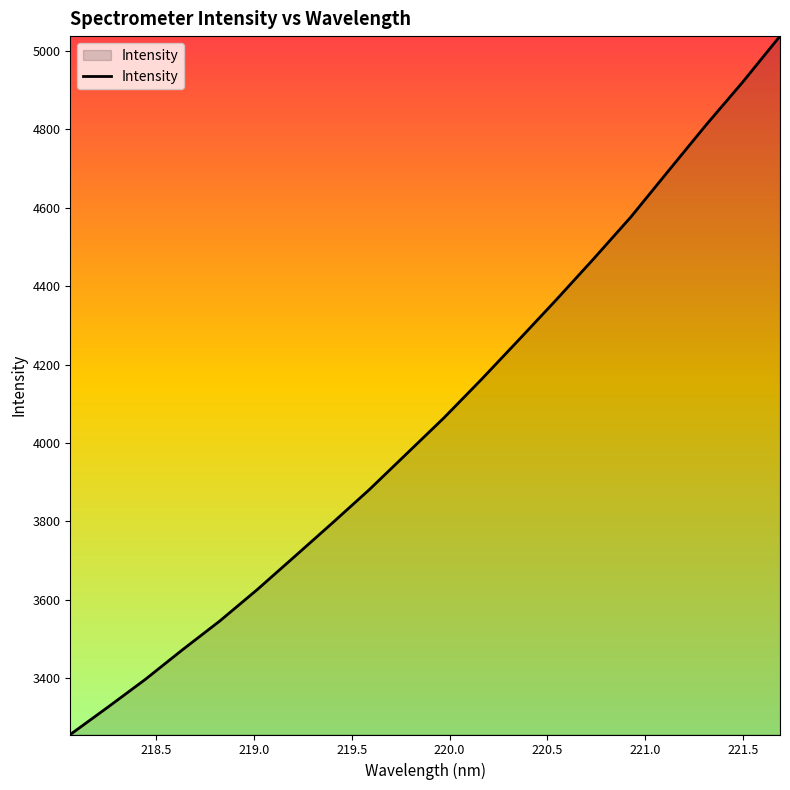

What is the greatest value displayed?

5037.5